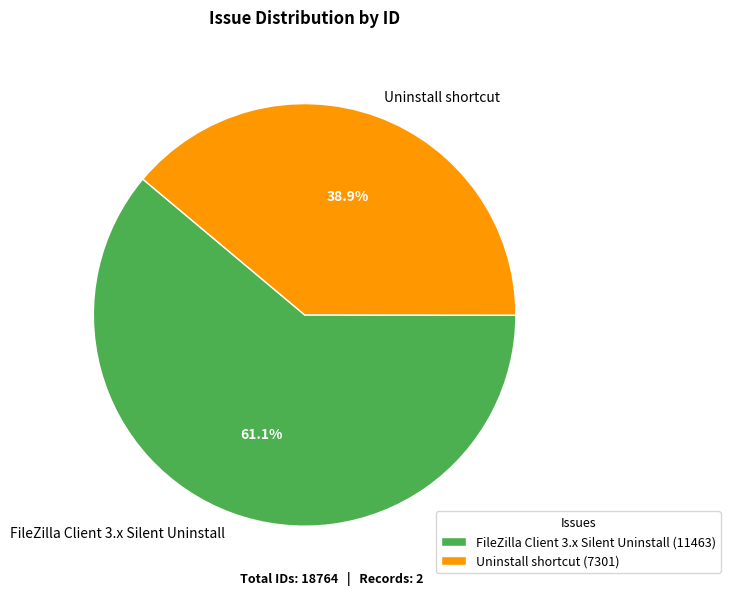

Between FileZilla Client 3.x Silent Uninstall and Uninstall shortcut, which is larger?

FileZilla Client 3.x Silent Uninstall